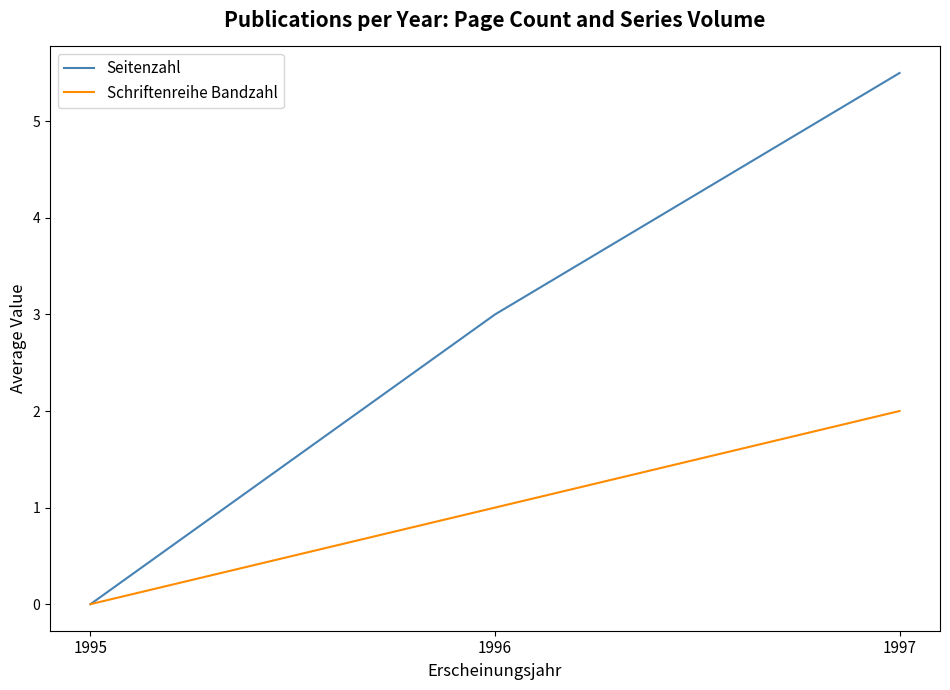

How many categories are shown in the chart?

3